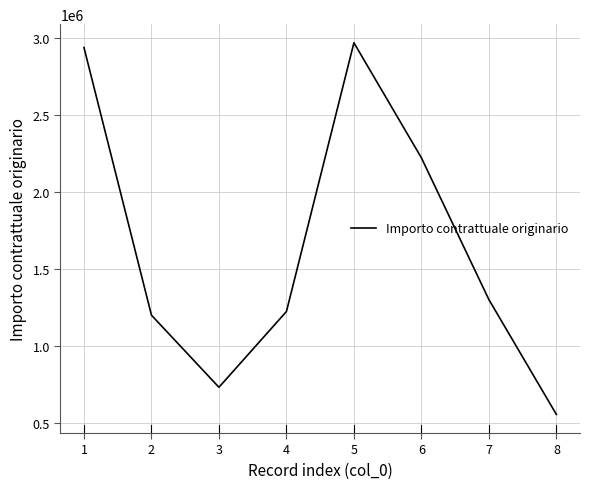

True or false: there are more than 1 points higher than both neighbors.

False